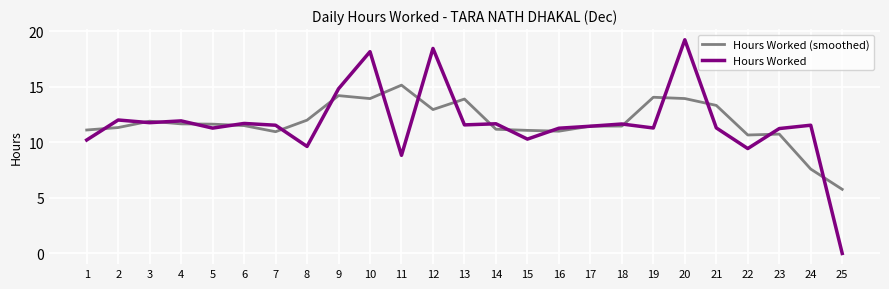

True or false: Hours Worked (smoothed) has a value of 5.8 at 18.

False